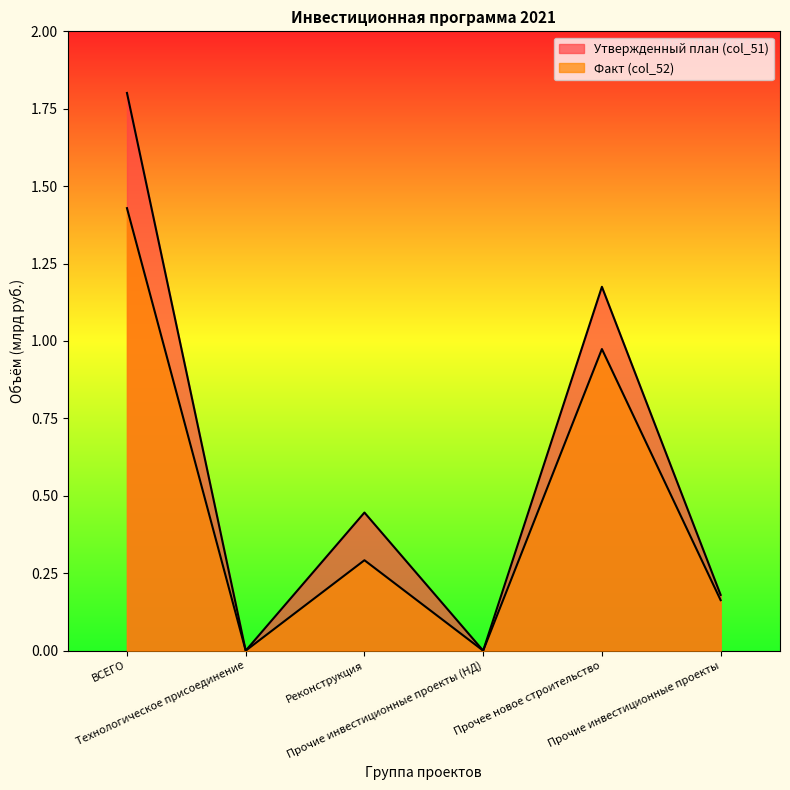

At which category is the sum across all series the highest?

ВСЕГО